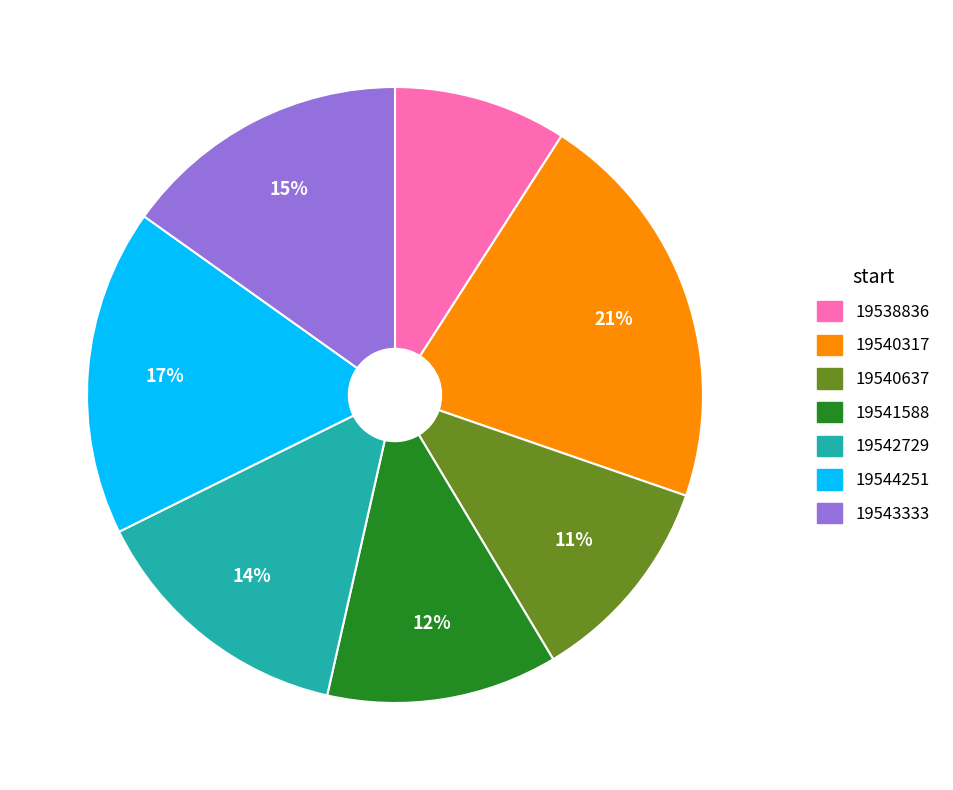

What is the ratio of the value at 19544251 to the value at 19543333?

1.1